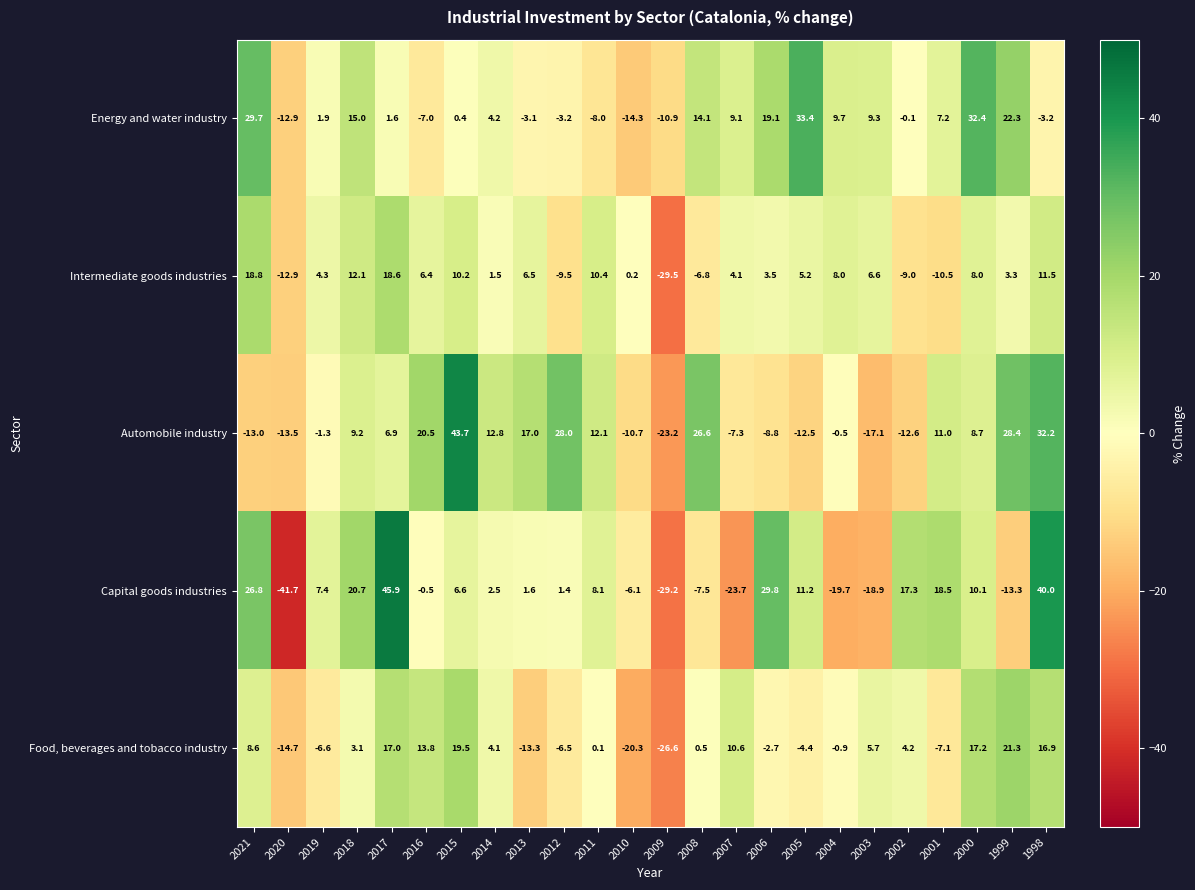

At which label does Automobile industry reach its peak?

2015